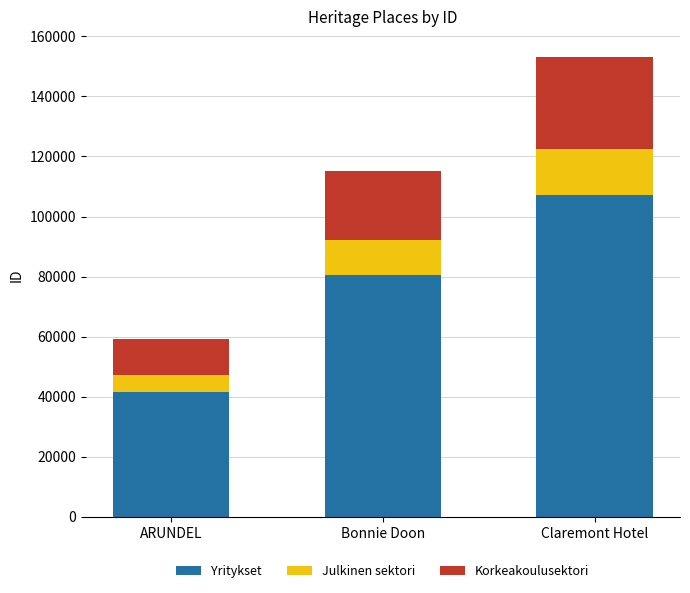

List the labels in order of Yritykset value, largest first.

Claremont Hotel, Bonnie Doon, ARUNDEL